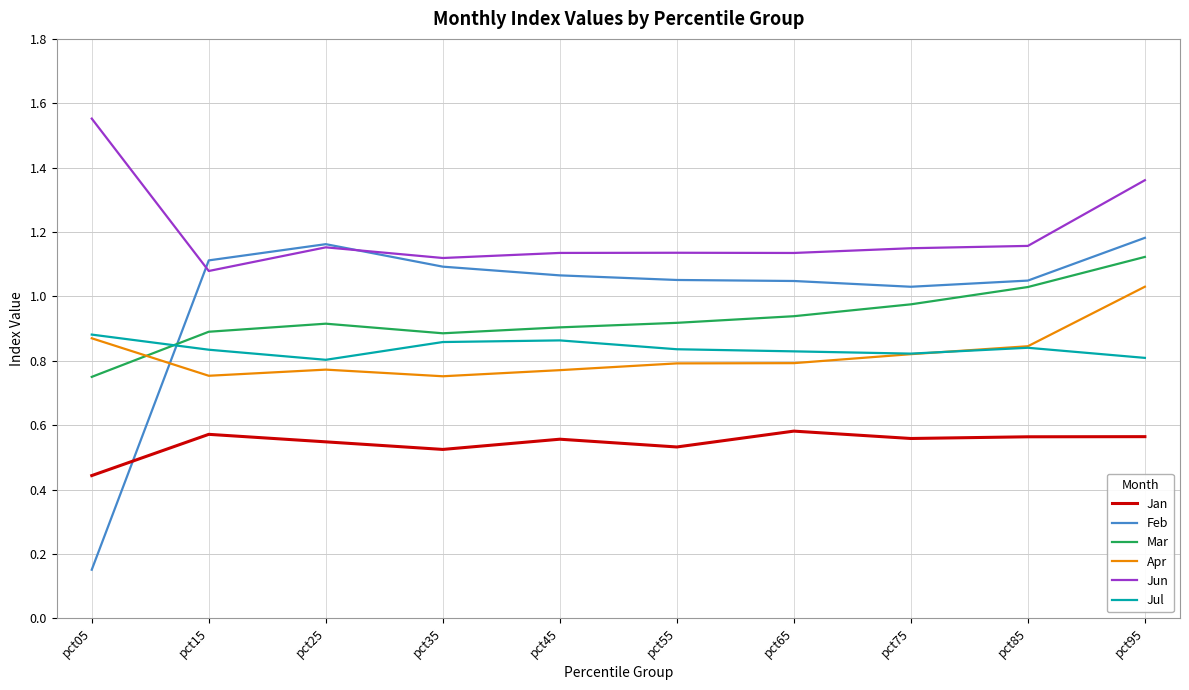

At which label is Jun closest to 1?

pct15